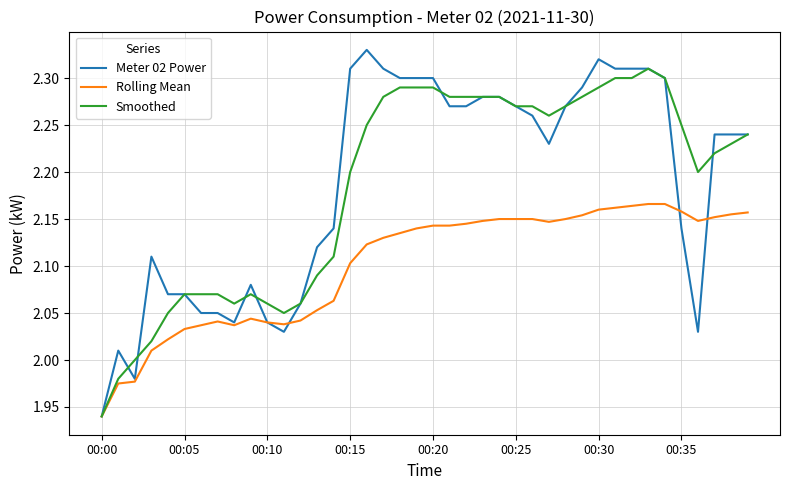

Which series has the largest range (max minus min)?

Meter 02 Power